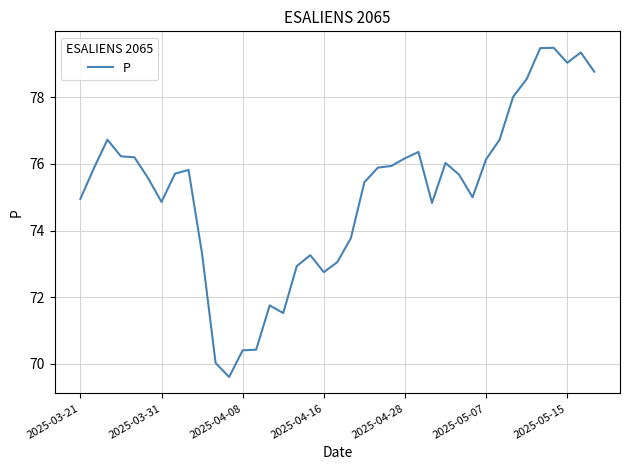

What is the maximum value shown in the chart?

79.5